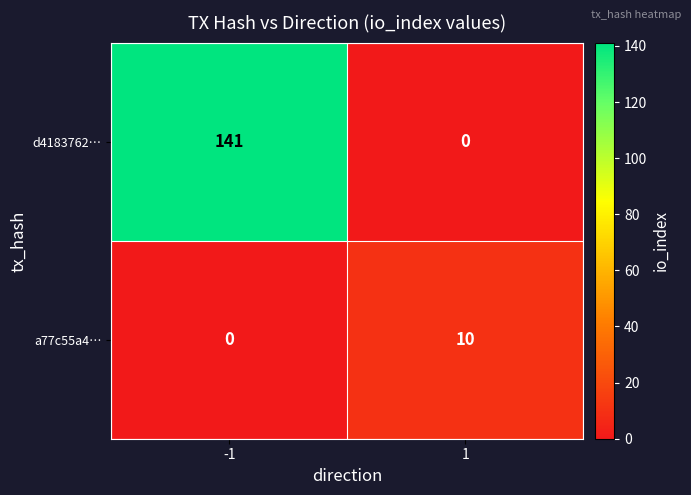

Which series has the largest range (max minus min)?

d4183762…